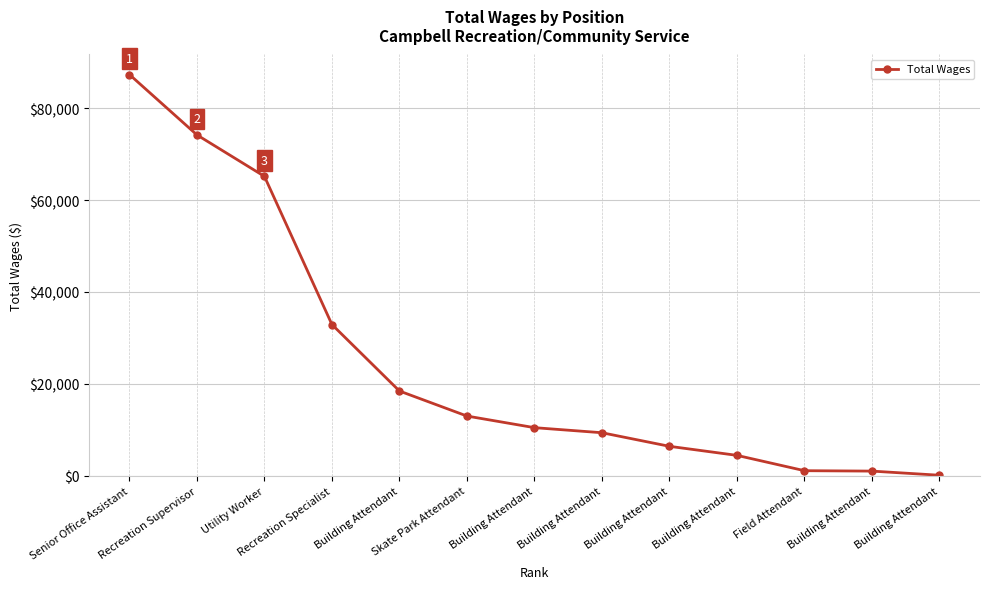

Reading left to right, transcribe all the data shown in this chart.

87362	74213	65181	32913	18431	12979	10449	9345	6385	4415	1076	987	86